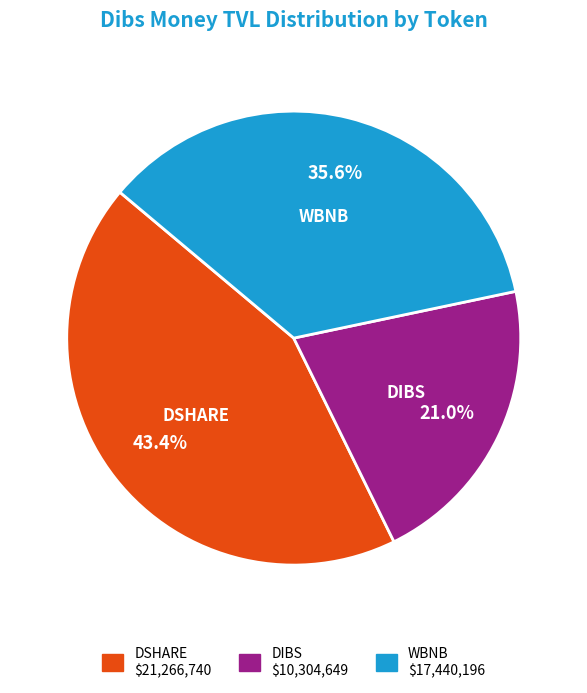

Does any single category account for the majority?

No